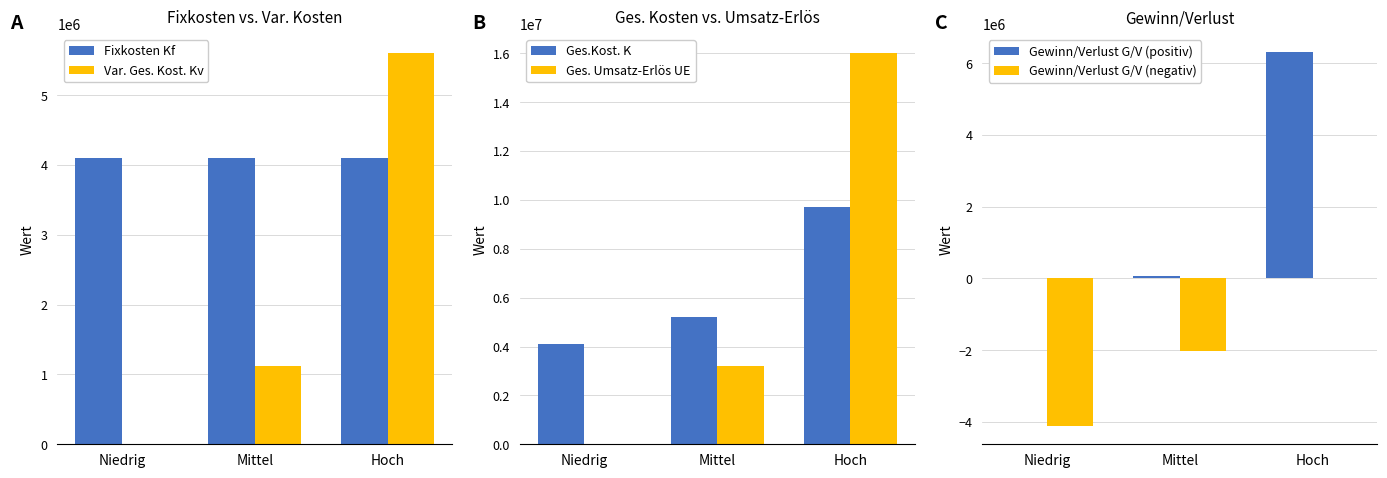

Is the value of Ges.Kost. K at Niedrig greater than the value of Gewinn/Verlust G/V (negativ) at Niedrig?

Yes